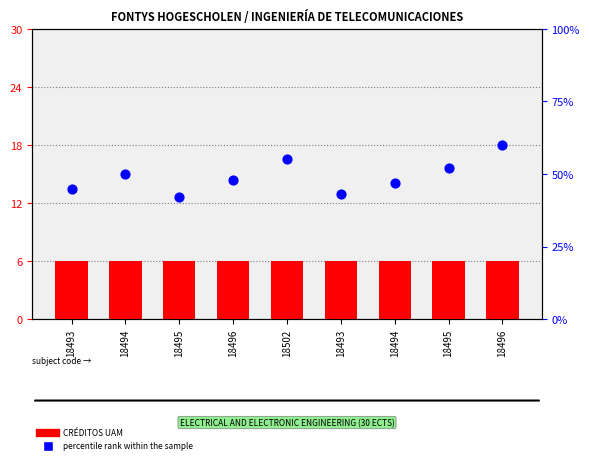

Is the value of CRÉDITOS UAM at 18493 greater than the value of percentile rank within the sample at 18494?

No